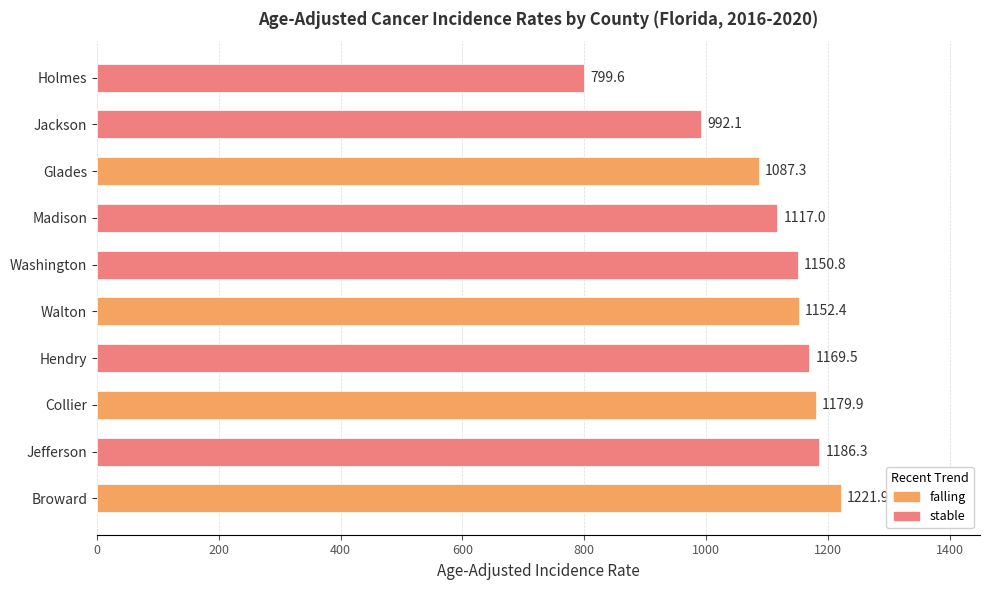

How many values exceed 1152?

5